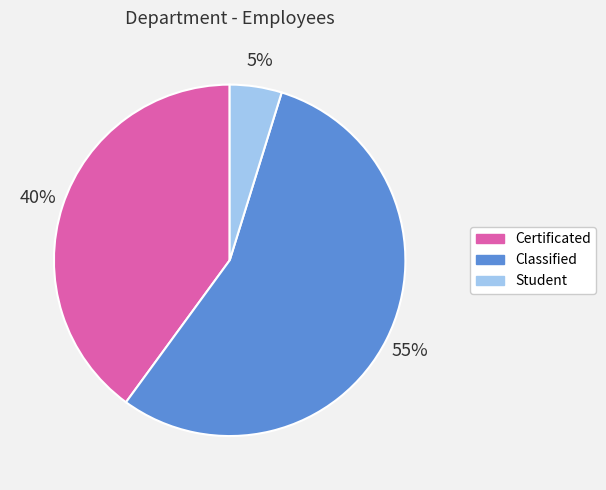

To the nearest percent, what portion does Classified represent?

55%